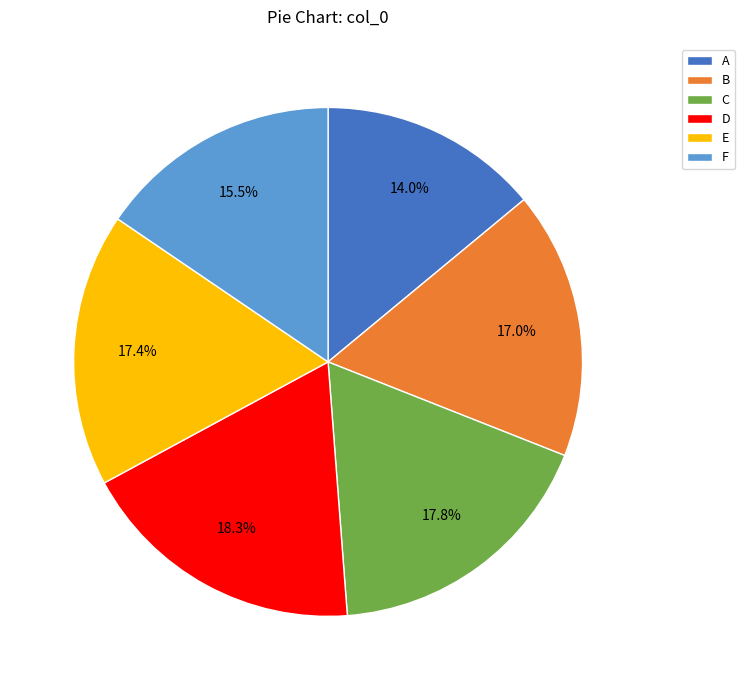

How many slices are in this pie chart?

6